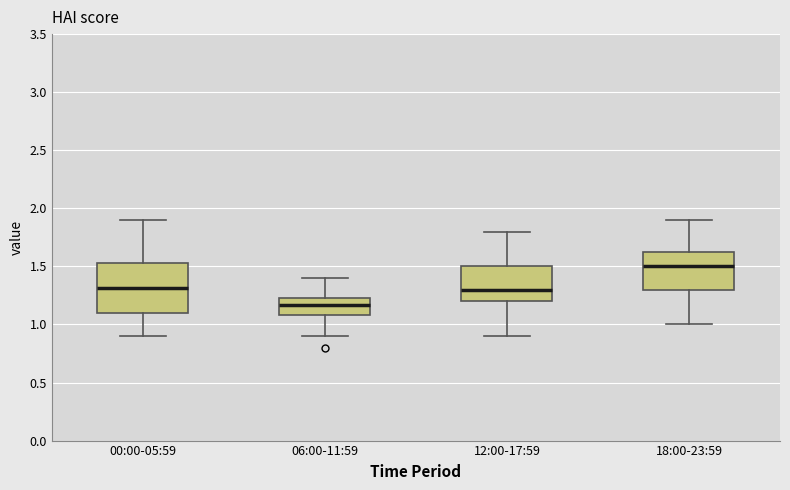

Where does the upper whisker of the box for 18:00-23:59 end on the y-axis? The values are not printed on the chart, so give them approximately, as read against the axis.

1.90